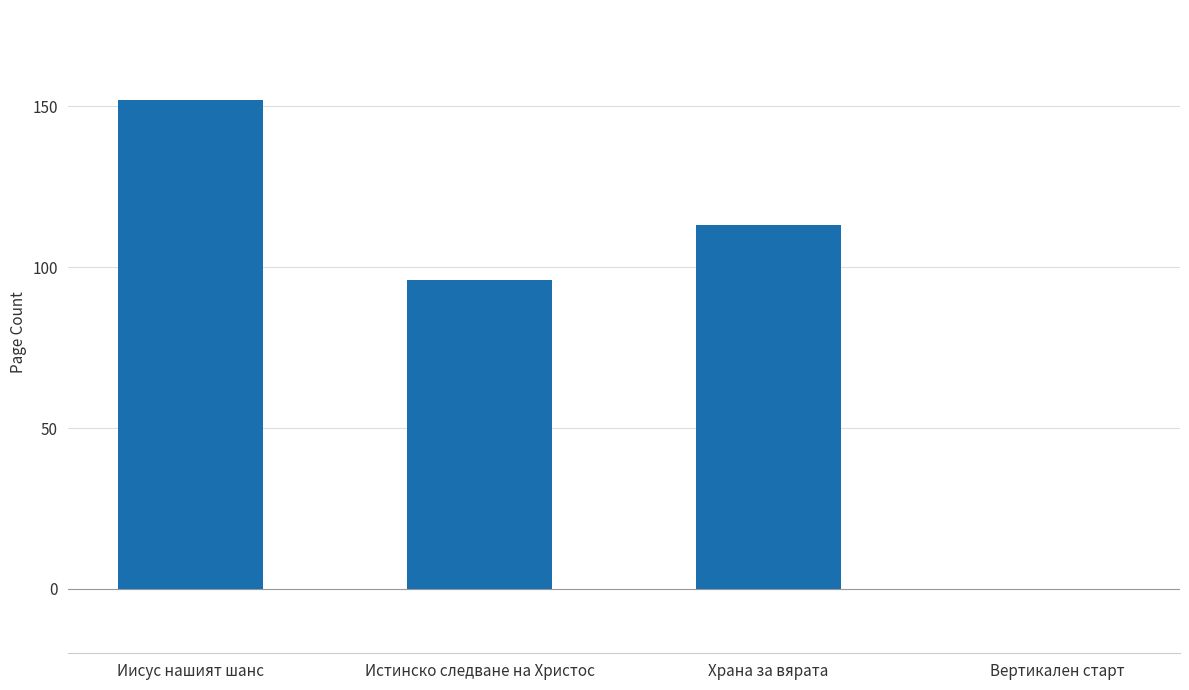

The value at Вертикален старт is 0. True or false?

True